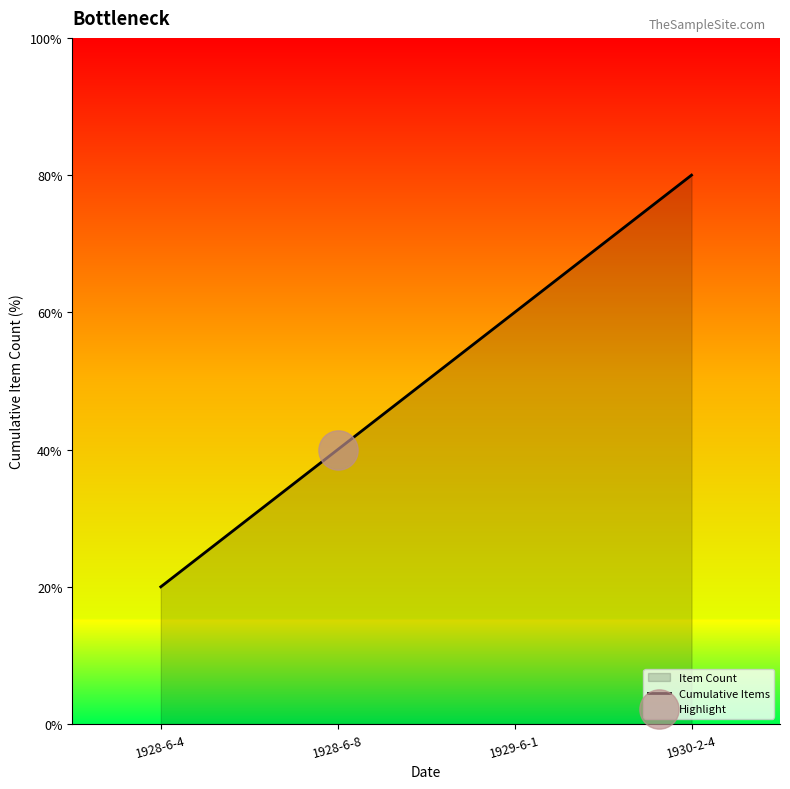

What is the ratio of the value at 1928-6-8 to the value at 1929-6-1?

0.7